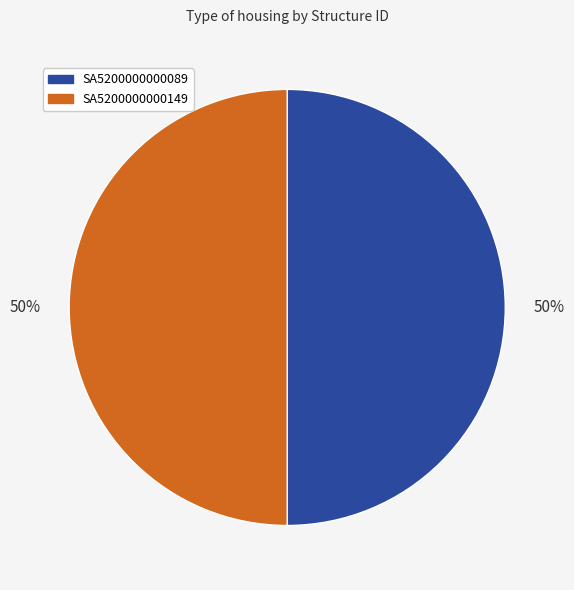

Is the sum of SA5200000000089 and SA5200000000149 greater than half?

Yes